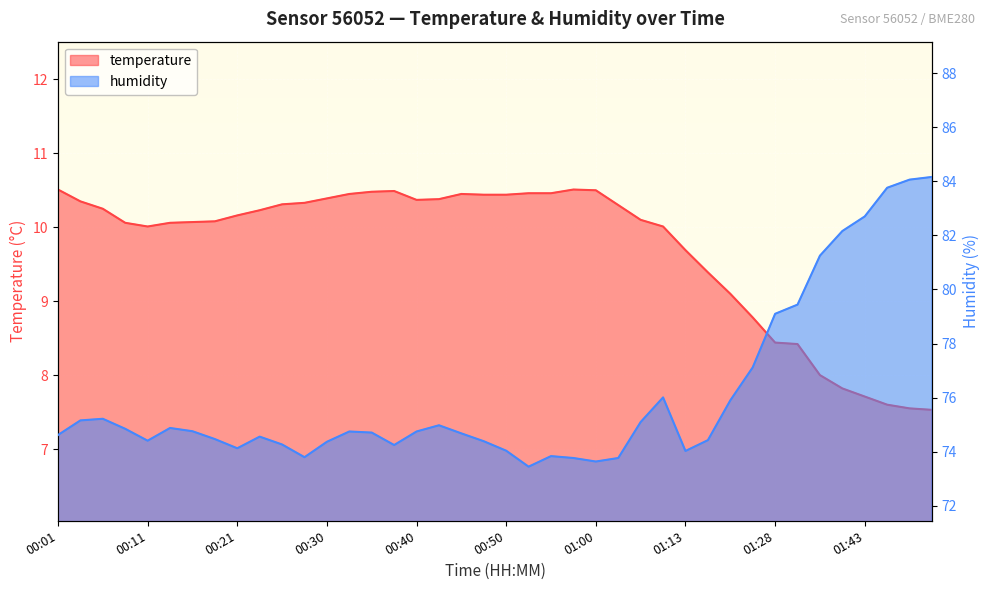

At which label is temperature closest to 9?

01:18